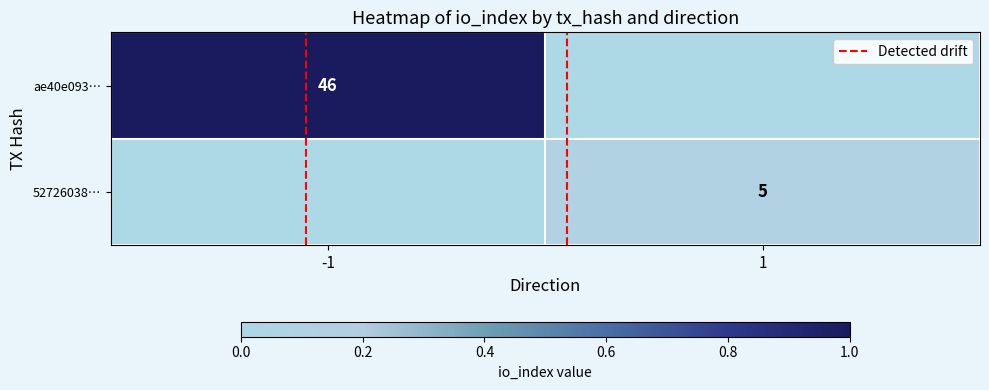

At how many categories does at least one series exceed 0?

2